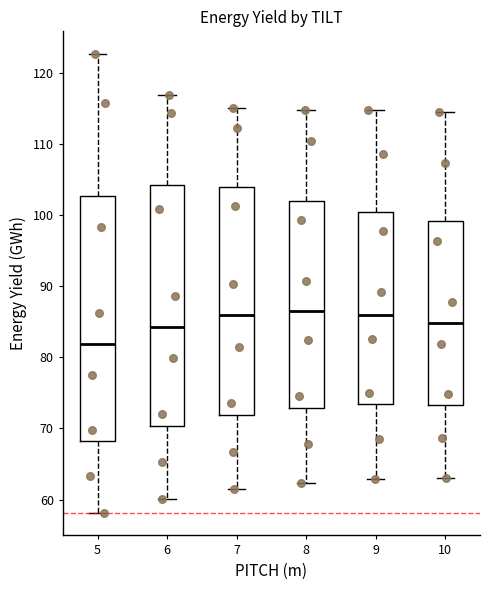

Which box's median line is the lowest?

5